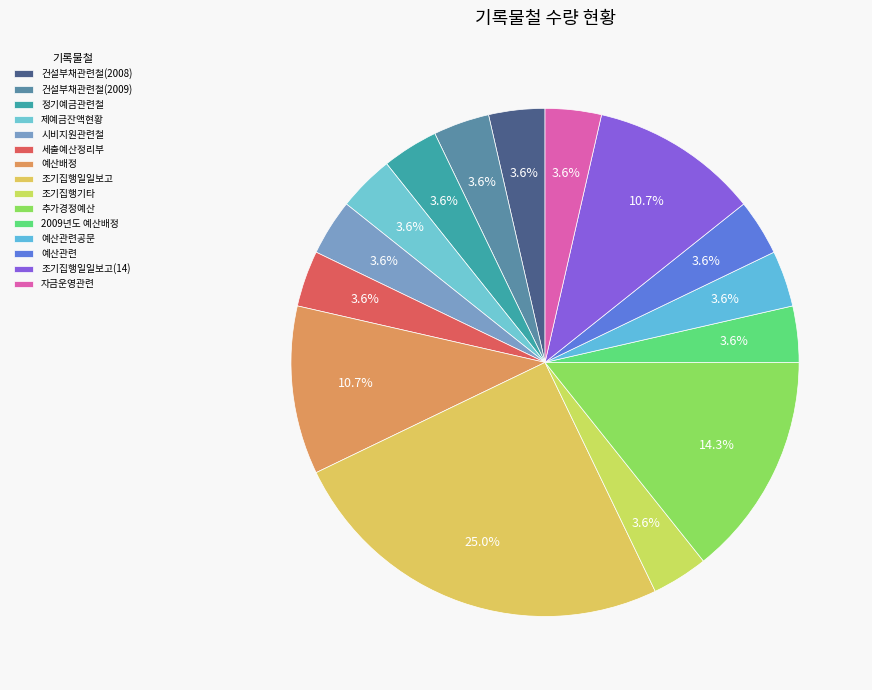

What is the total percentage of 예산관련 and 제예금잔액현황?

7.1%